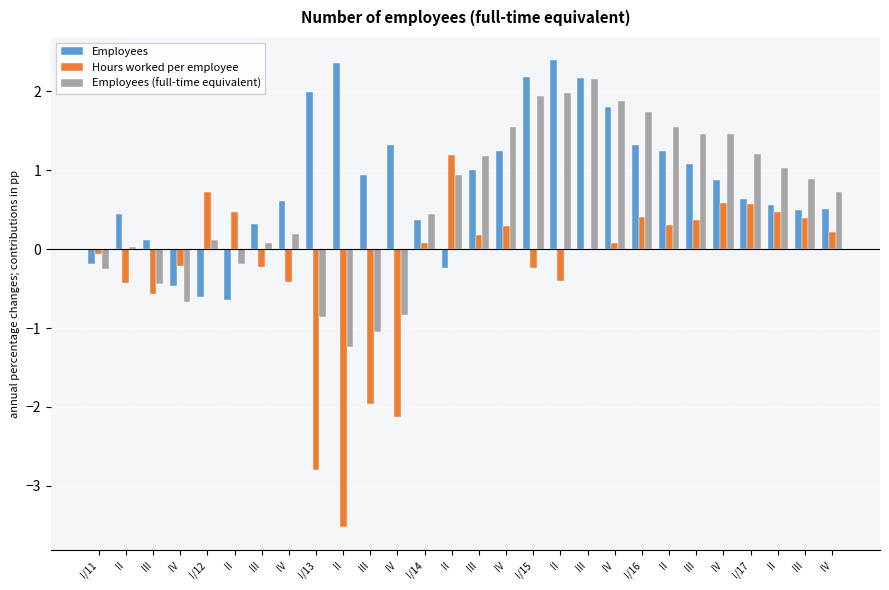

List the series in order of their peak value, lowest first.

Hours worked per employee, Employees (full-time equivalent), Employees